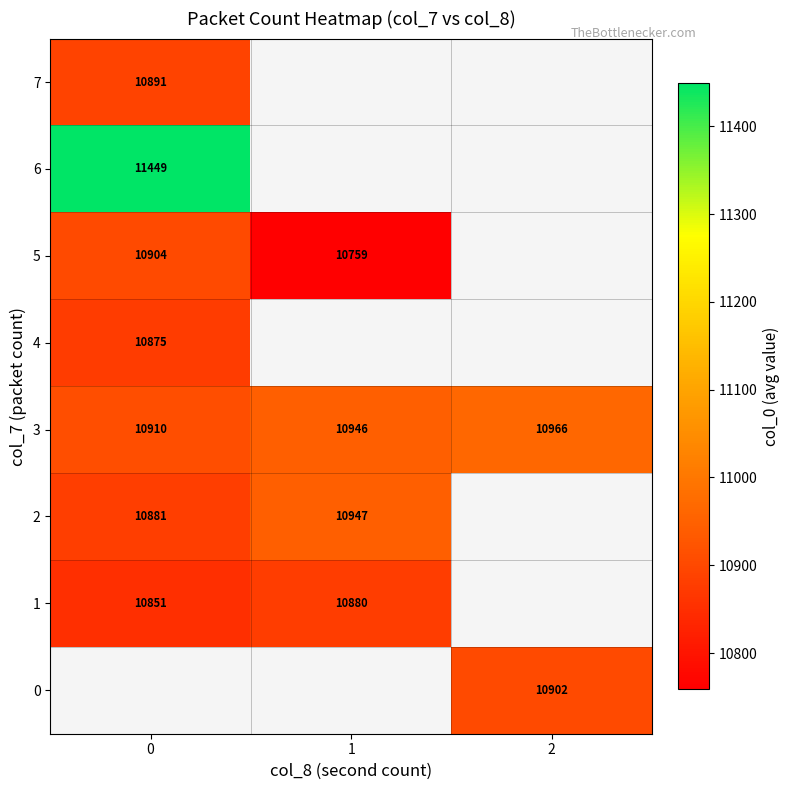

The 6 series shows 11449 at 0. True or false?

True